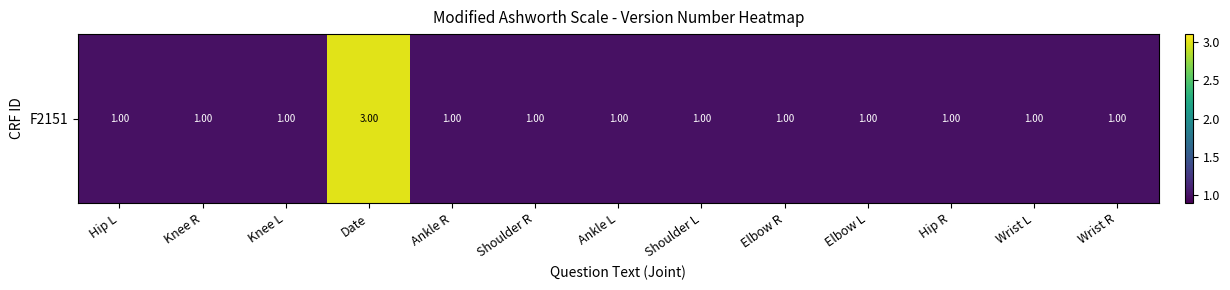

Read the value at Elbow L.

1